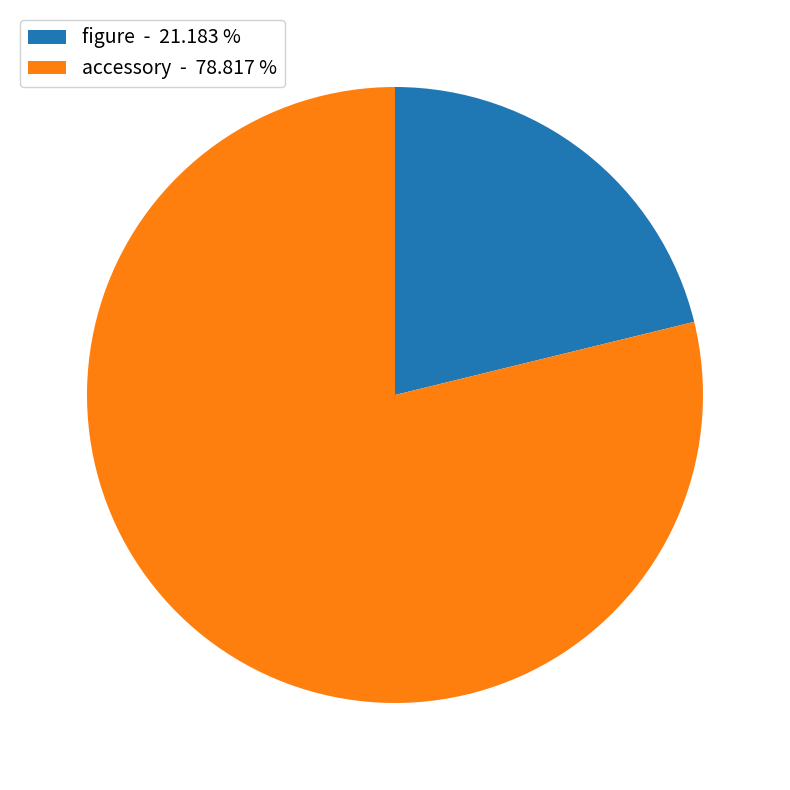

Is the sum of figure - 21.183 % and accessory - 78.817 % greater than half?

Yes